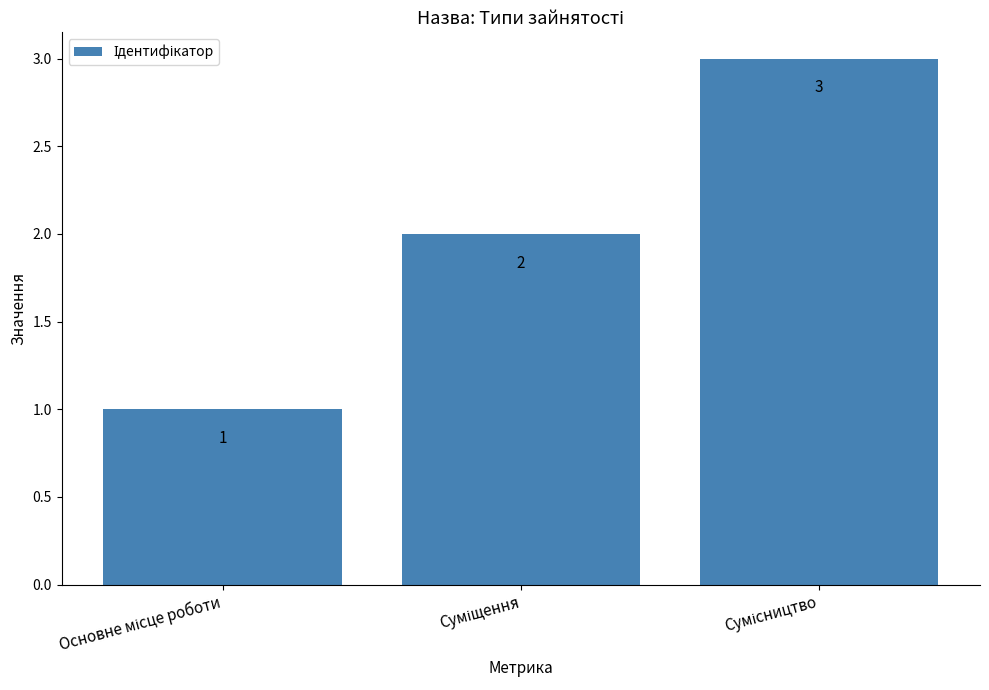

What is the value of the 3rd bar from the left?

3